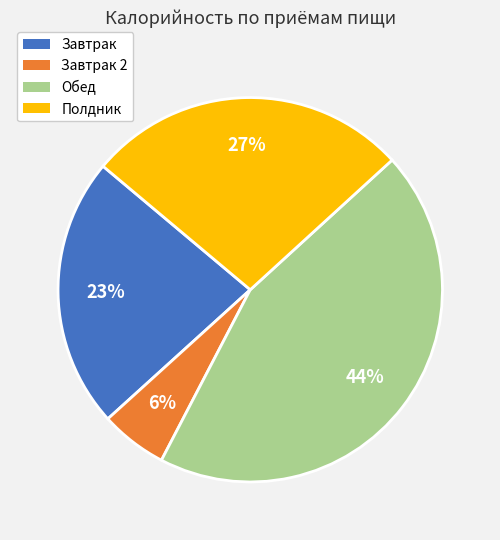

Rank the categories by value from highest to lowest.

Обед, Полдник, Завтрак, Завтрак 2